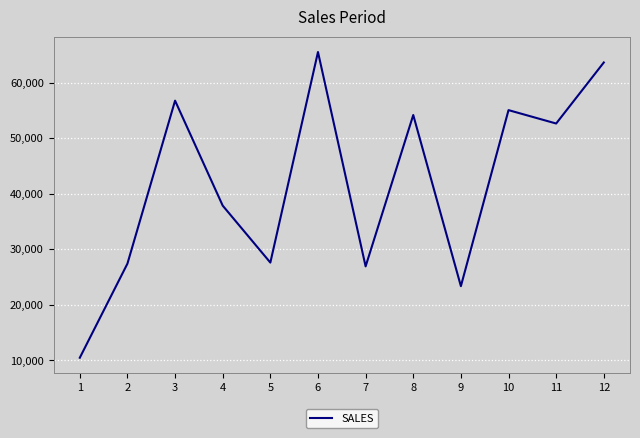

Where is the data nearest to the value 37985?

4